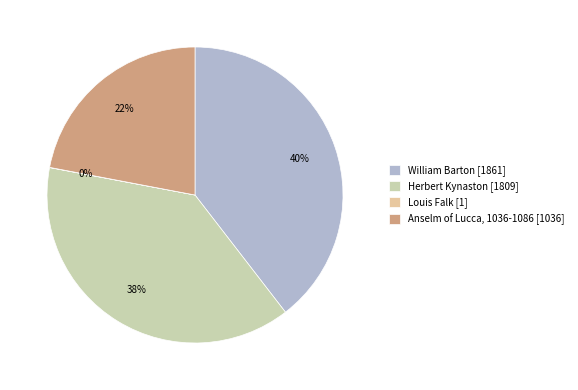

To the nearest percent, what percentage of the pie is Anselm of Lucca, 1036-1086?

22%